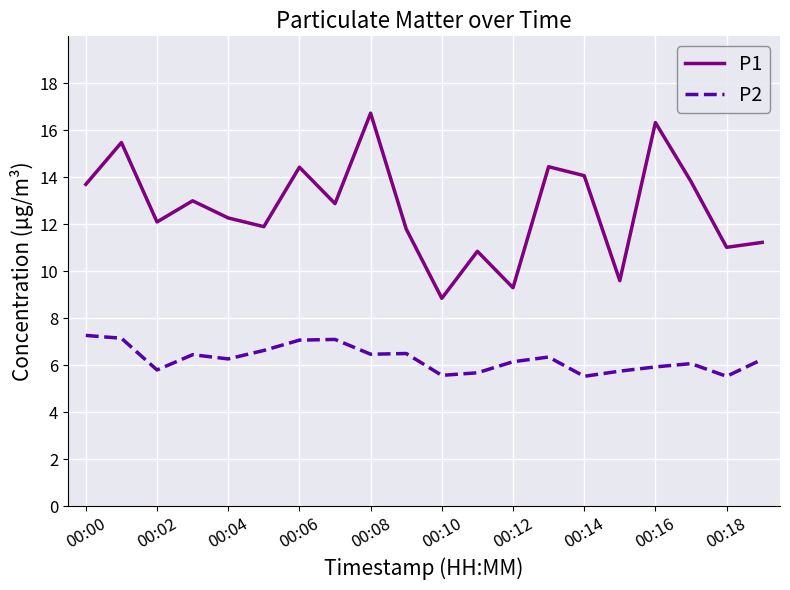

Which series has the widest spread of values?

P1